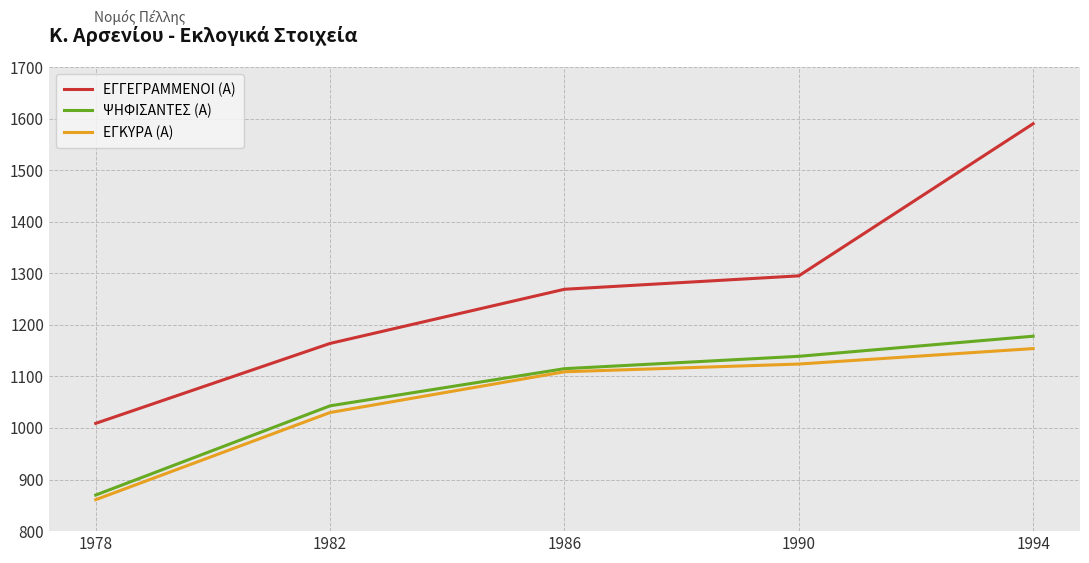

Reading left to right, transcribe all the data shown in this chart.

ΕΓΓΕΓΡΑΜΜΕΝΟΙ (Α): 1978=1009	1982=1164	1986=1269	1990=1295	1994=1590
ΨΗΦΙΣΑΝΤΕΣ (Α): 1978=870	1982=1043	1986=1115	1990=1139	1994=1178
ΕΓΚΥΡΑ (Α): 1978=861	1982=1030	1986=1109	1990=1124	1994=1154